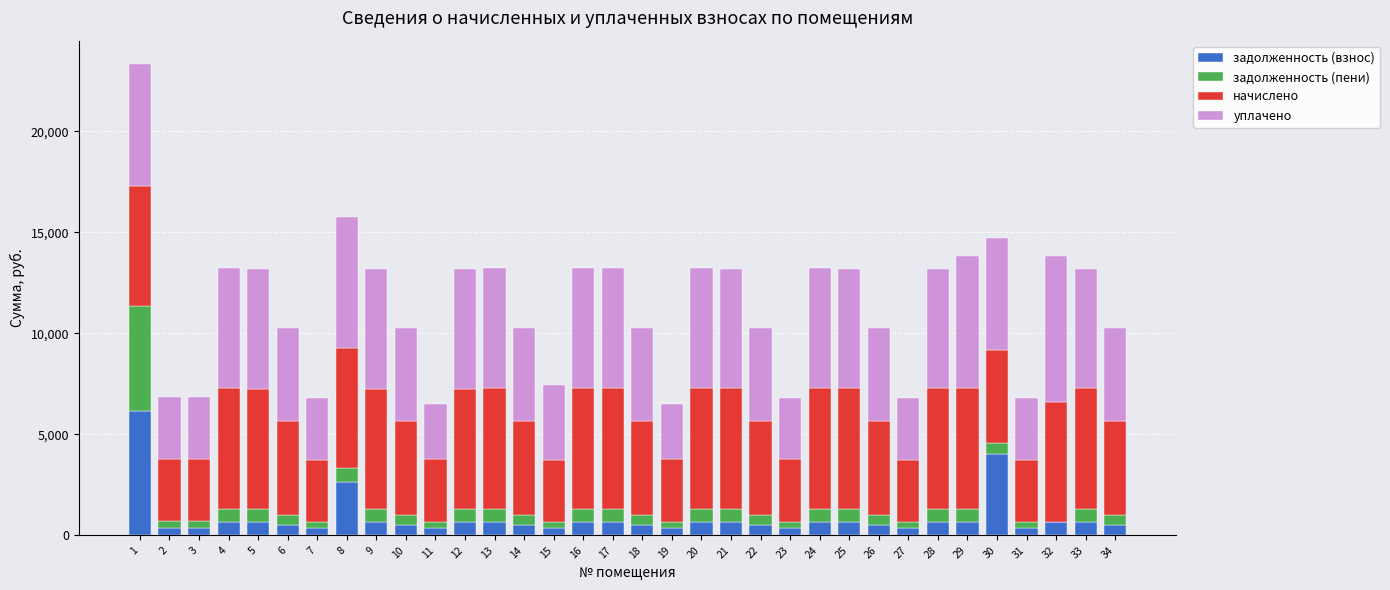

Count the number of categories in the chart.

34